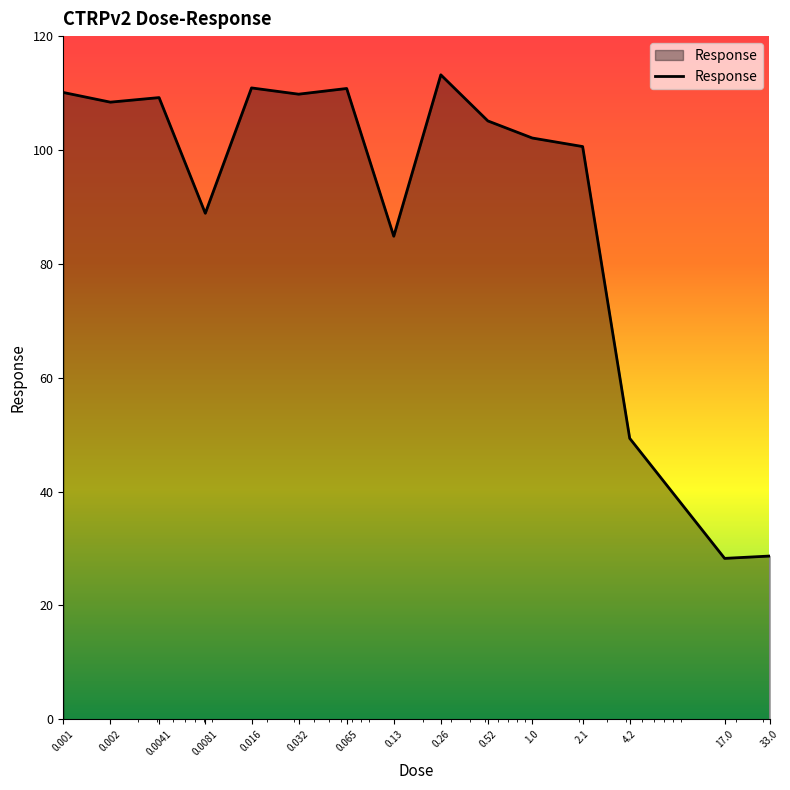

What is the maximum value shown in the chart?

113.2